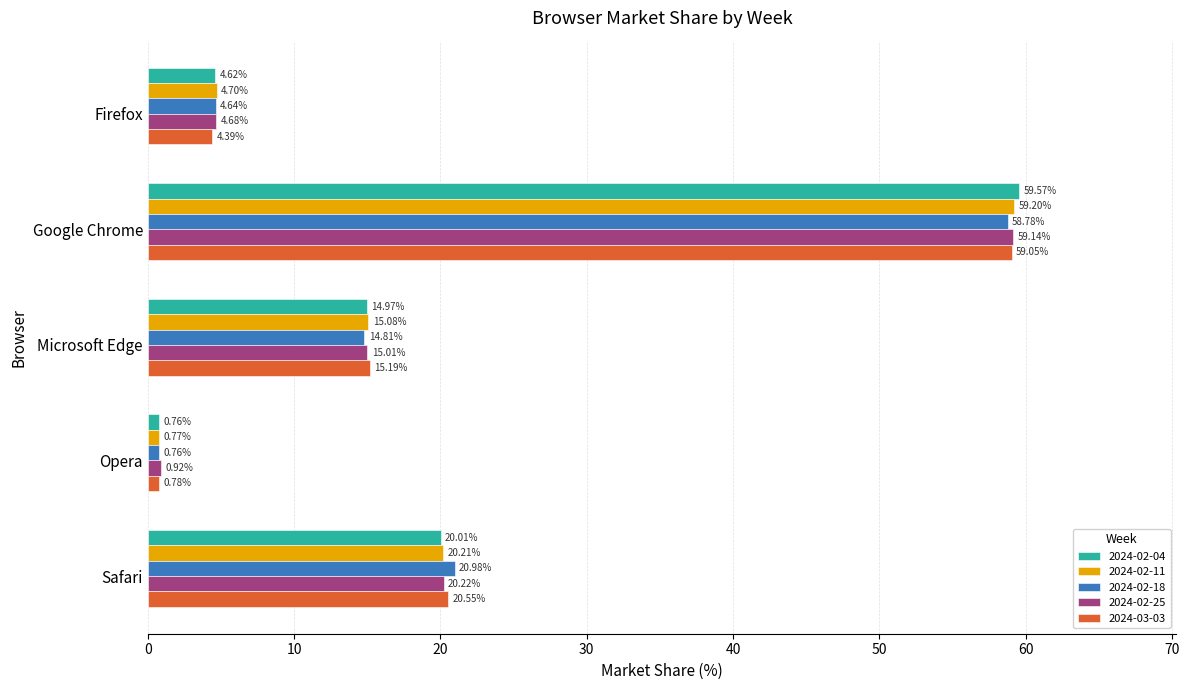

Which series has the largest range (max minus min)?

2024-02-04